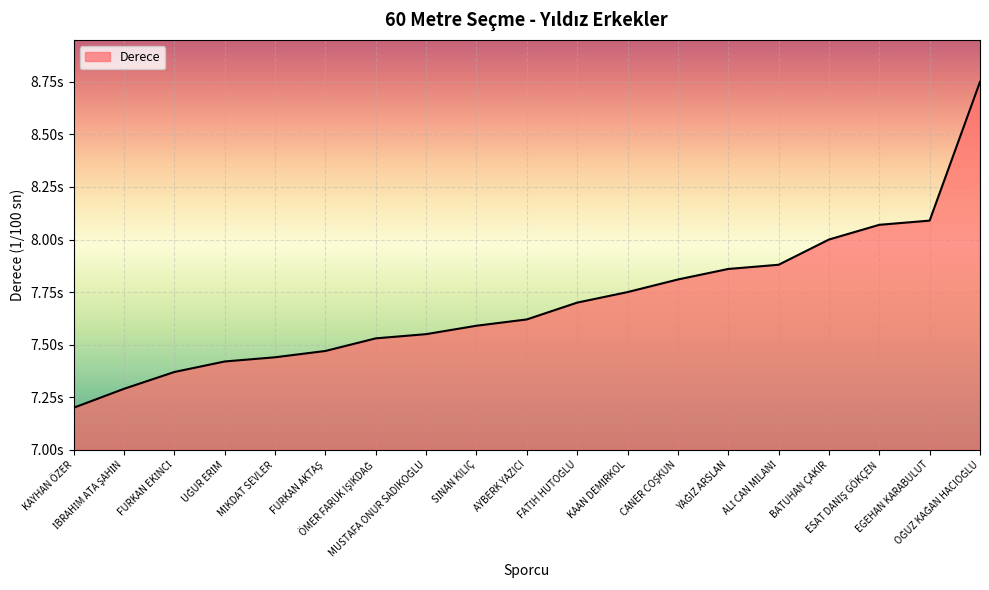

The value at UĞUR ERİM is 742. True or false?

True